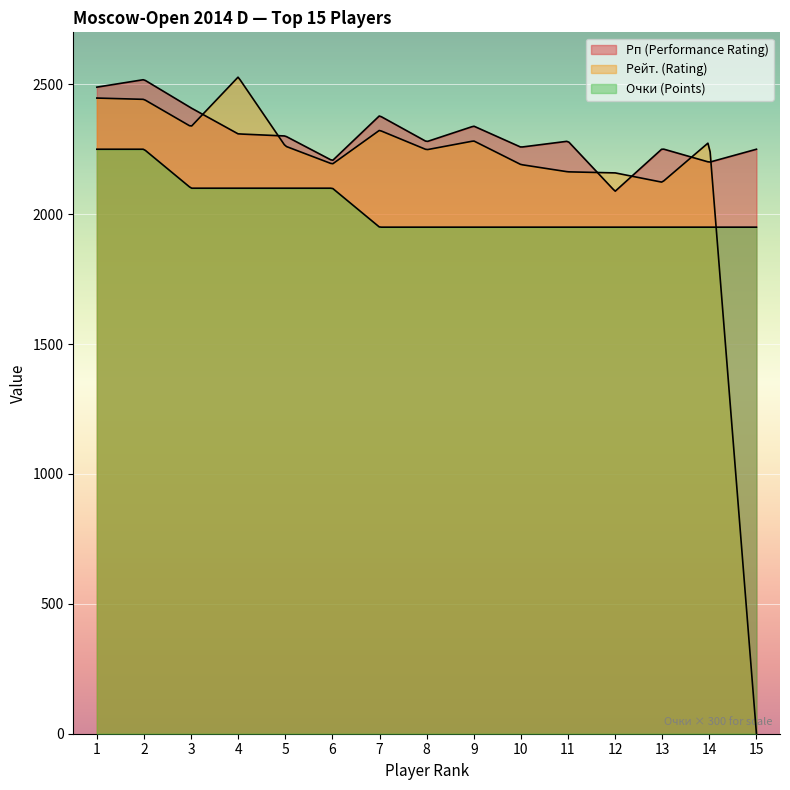

What is the average value of the Очки (Points) series?

6.8